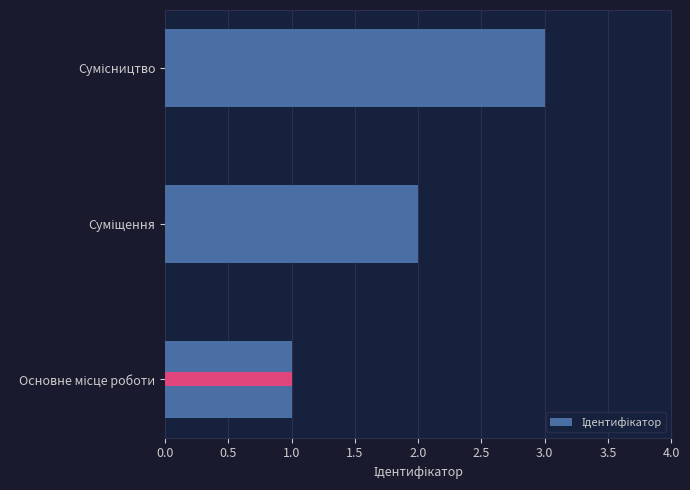

How many distinct data groups are displayed?

1